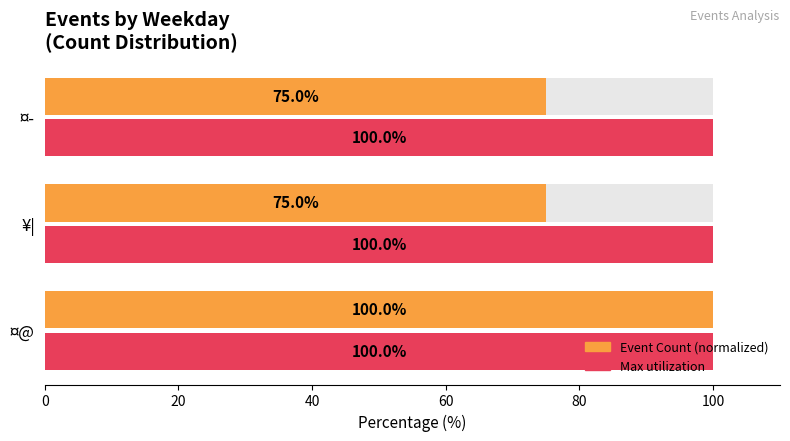

Count the number of data series in this chart.

2